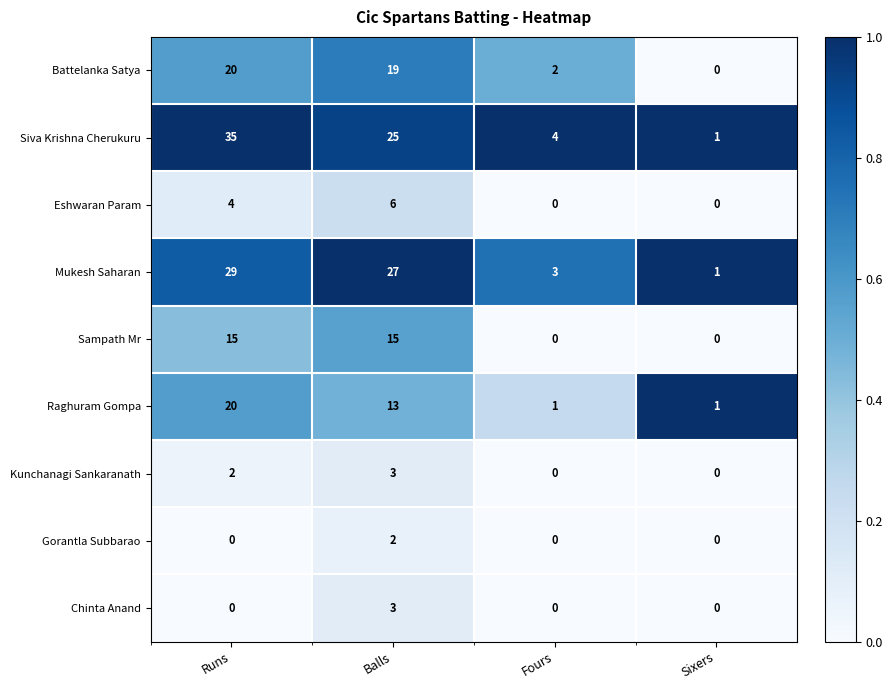

Which series has the largest total across all categories?

Siva Krishna Cherukuru